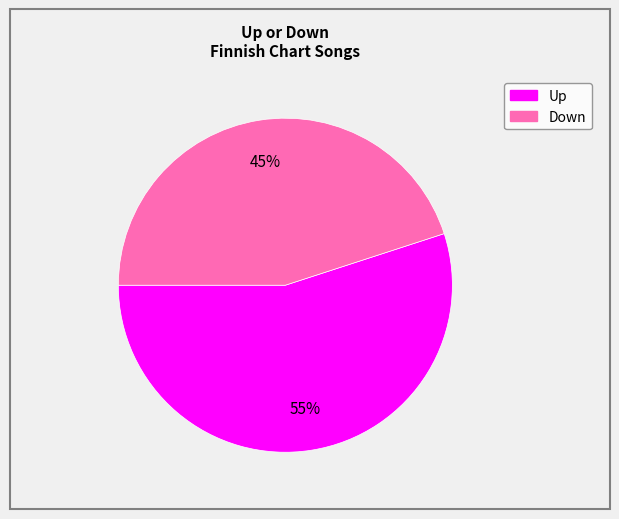

Does any single category account for the majority?

Yes